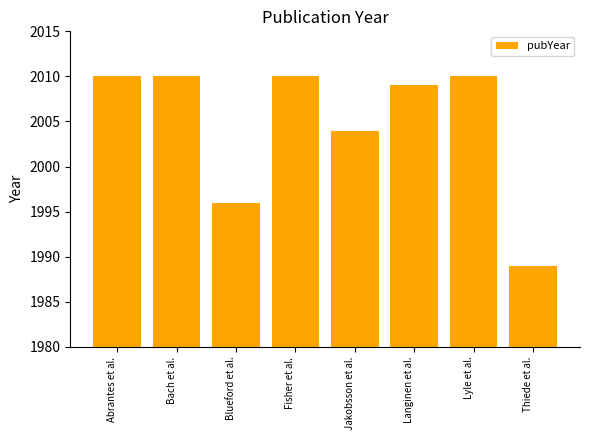

True or false: the data shows 2009 at Langinen et al..

True